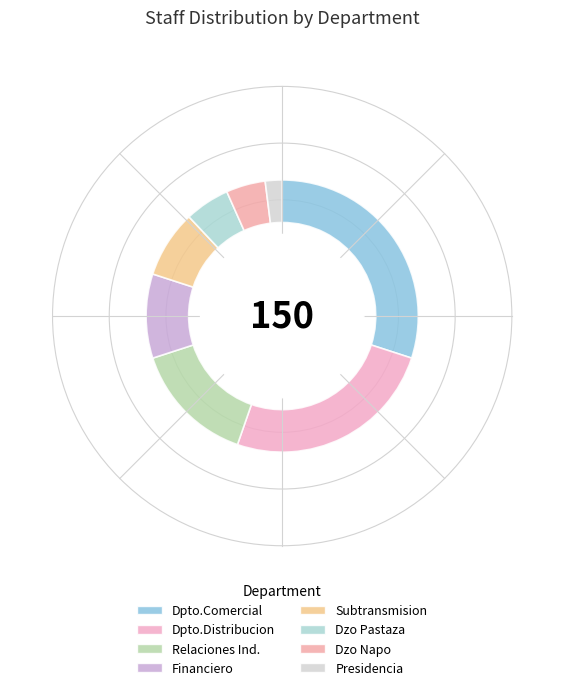

Is it true that Dzo Pastaza is 1% of the pie?

False